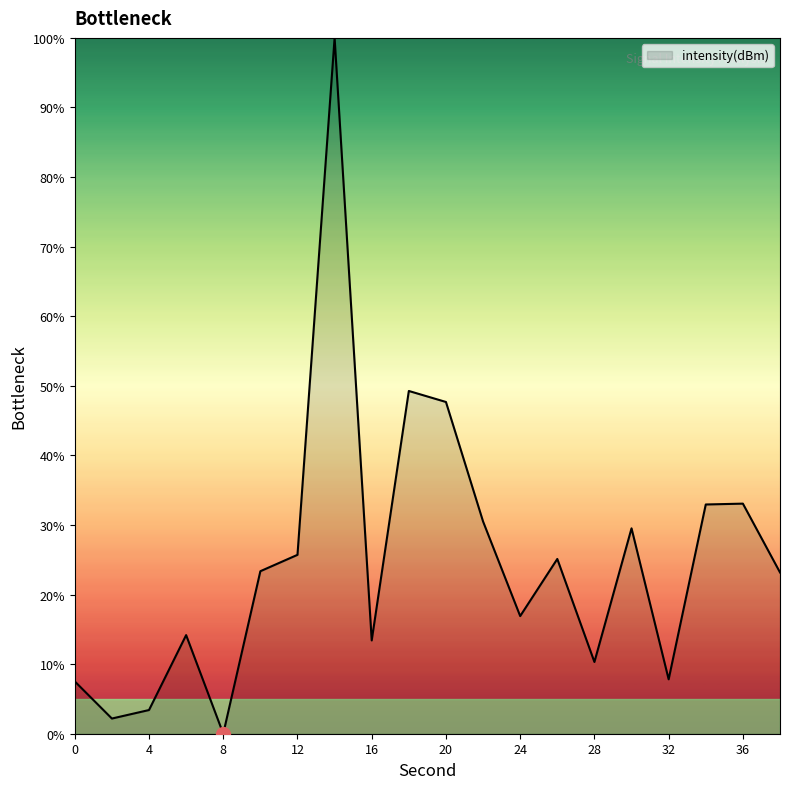

What is the maximum value shown in the chart?

100.0